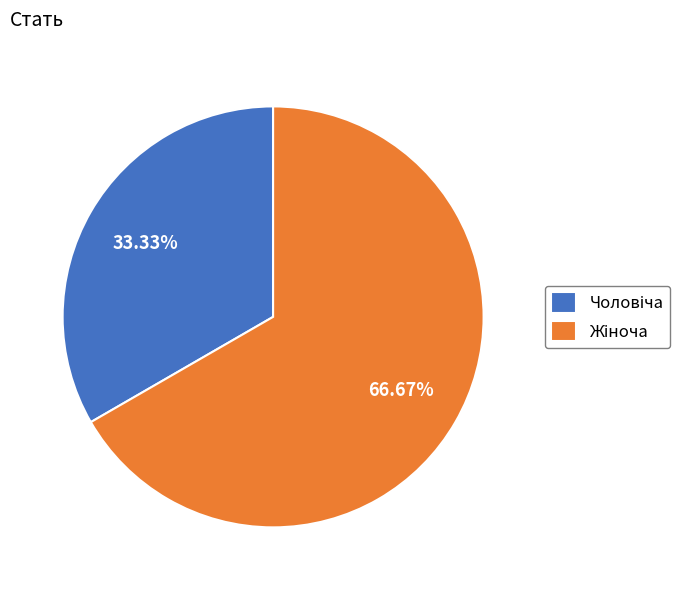

Is there any slice that represents more than half of the pie?

Yes